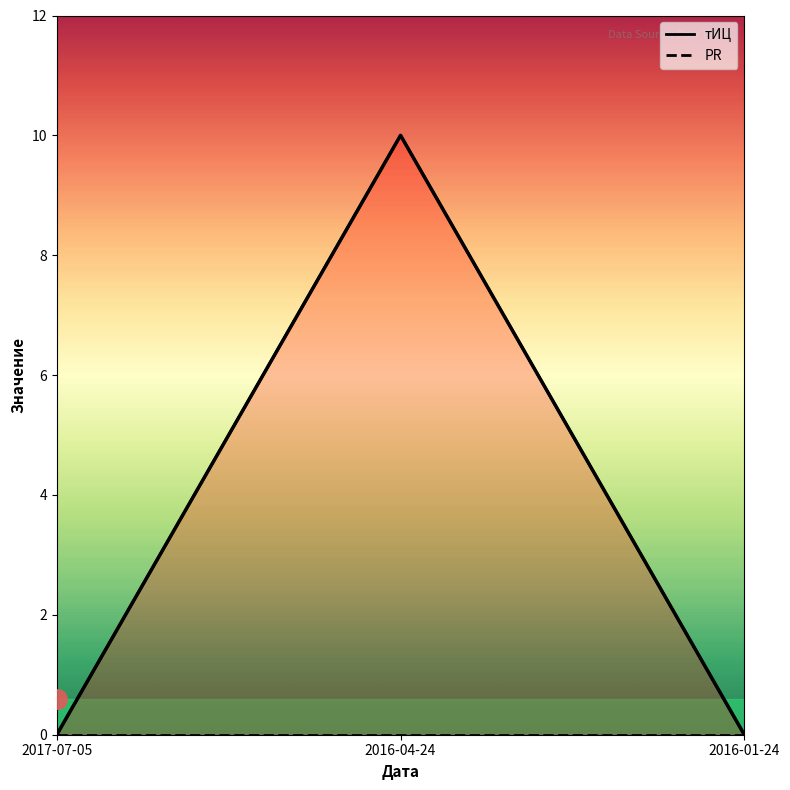

What position from the left is 2016-04-24?

2